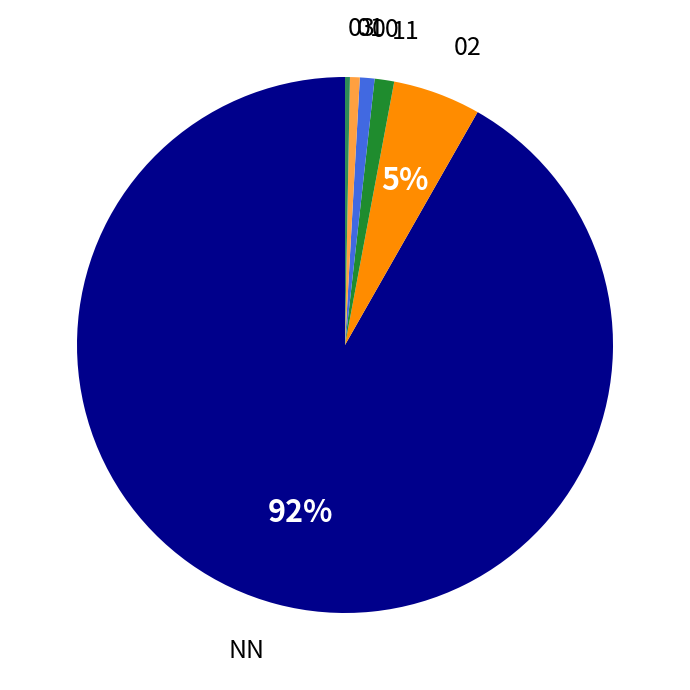

How many segments does this pie chart have?

6